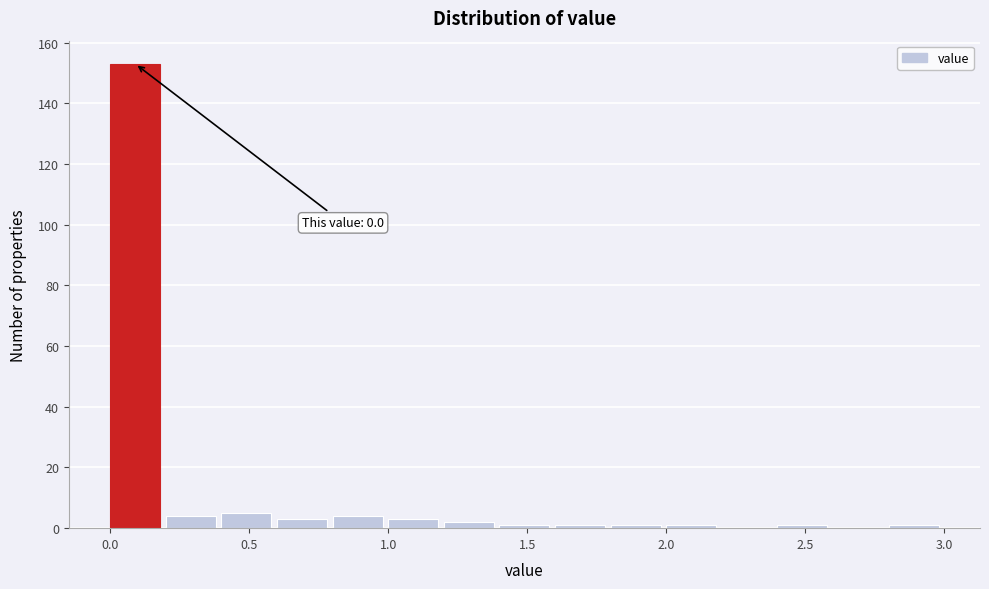

Which range on the x-axis has the tallest bar?

0.0 to 0.2